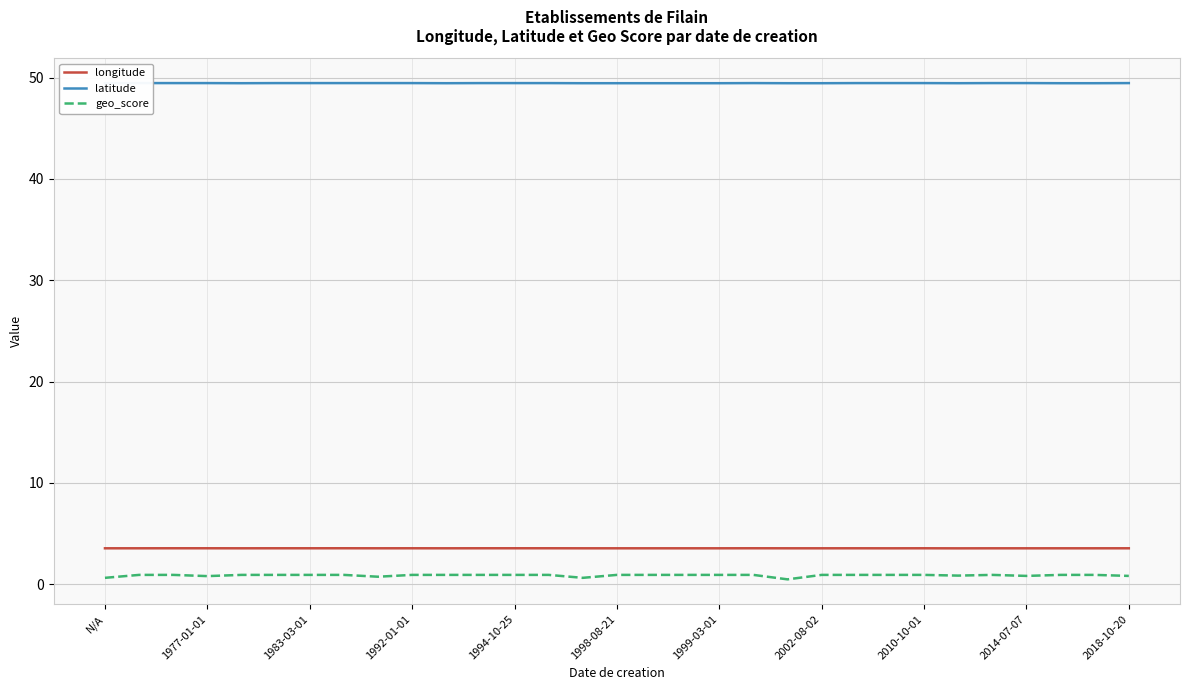

What is the minimum value for longitude?

3.6